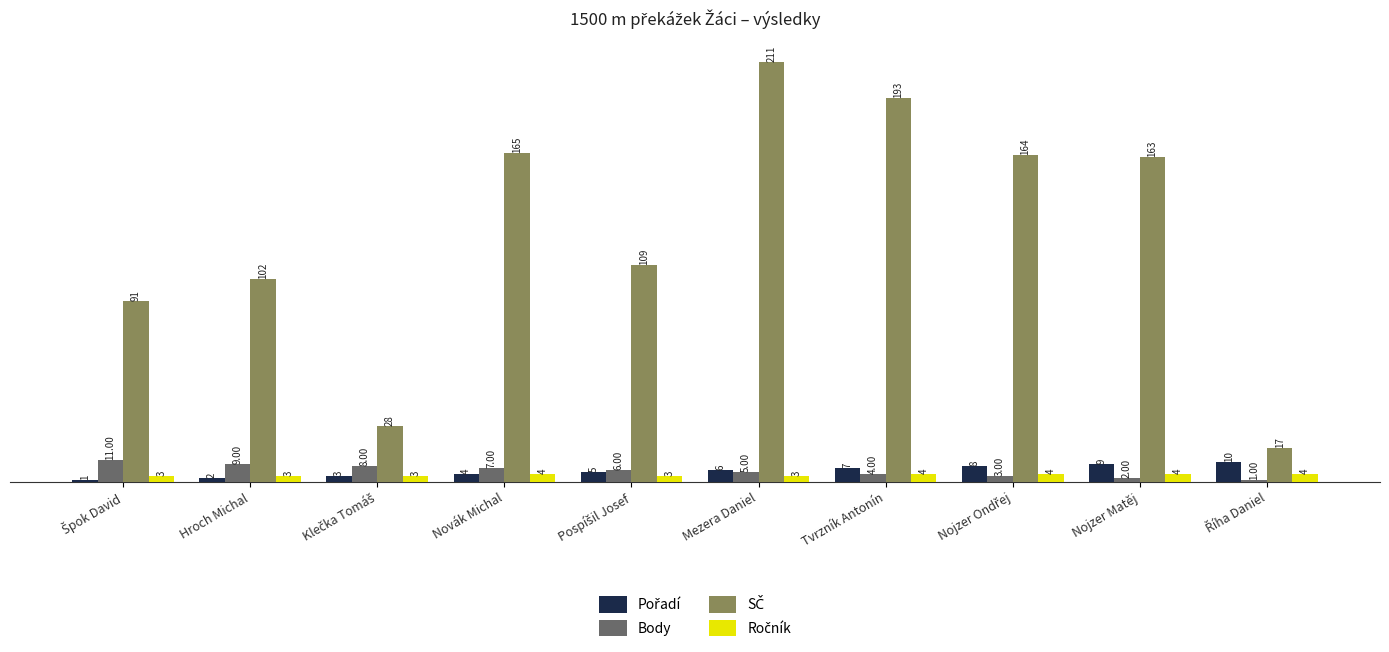

What is the average value of the Body series?

6